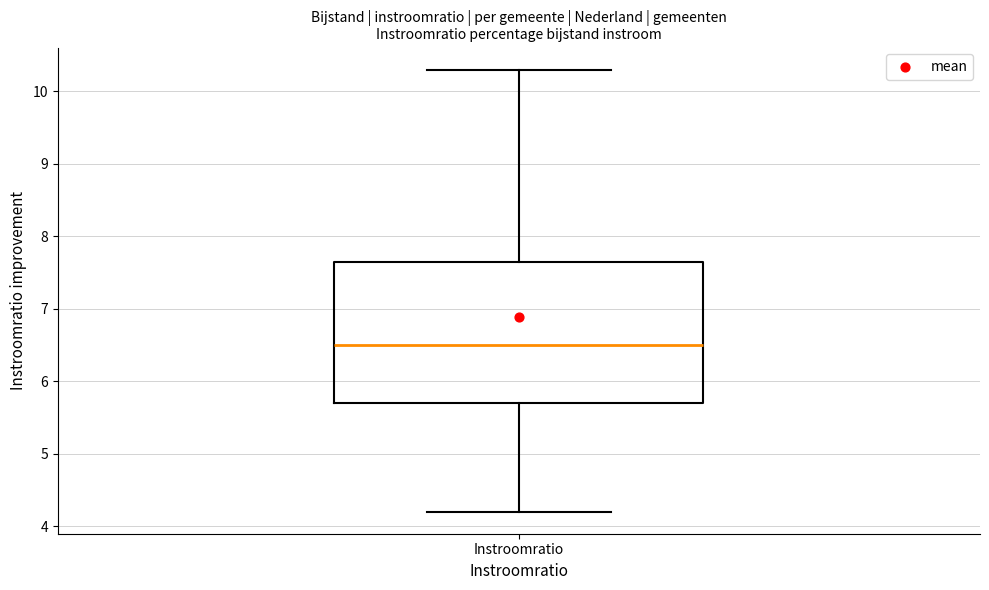

Transcribe this box plot: give where the median line is, the range the box spans, and where the two whiskers end, as read against the y-axis. The values are not printed on the chart, so give them approximately, as read against the axis.

median 6.5, box 5.7 to 7.7, whiskers 4.2 to 10.3